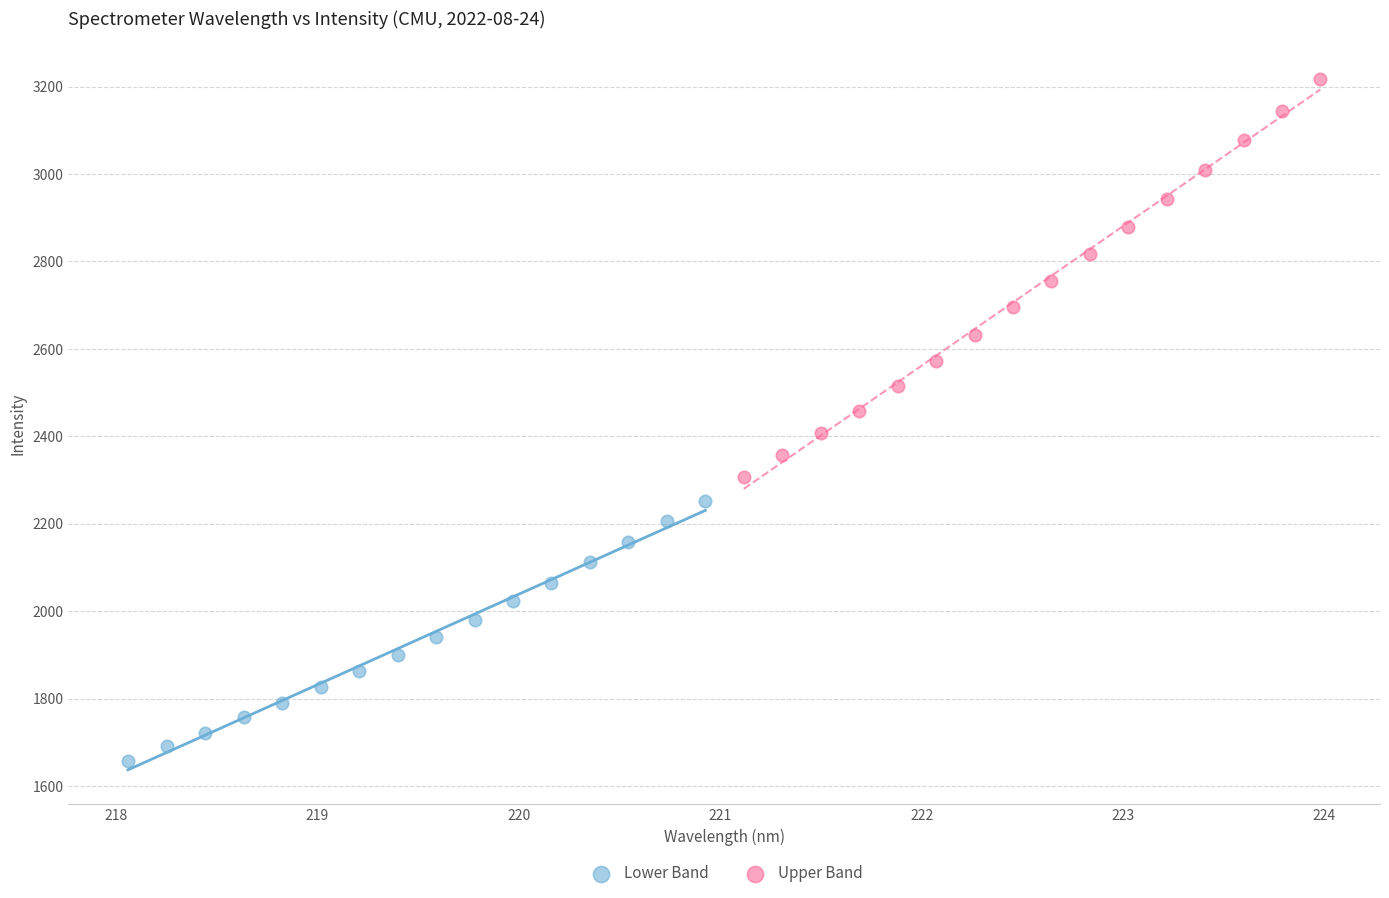

Which series contains the lowest Y value?

Lower Band